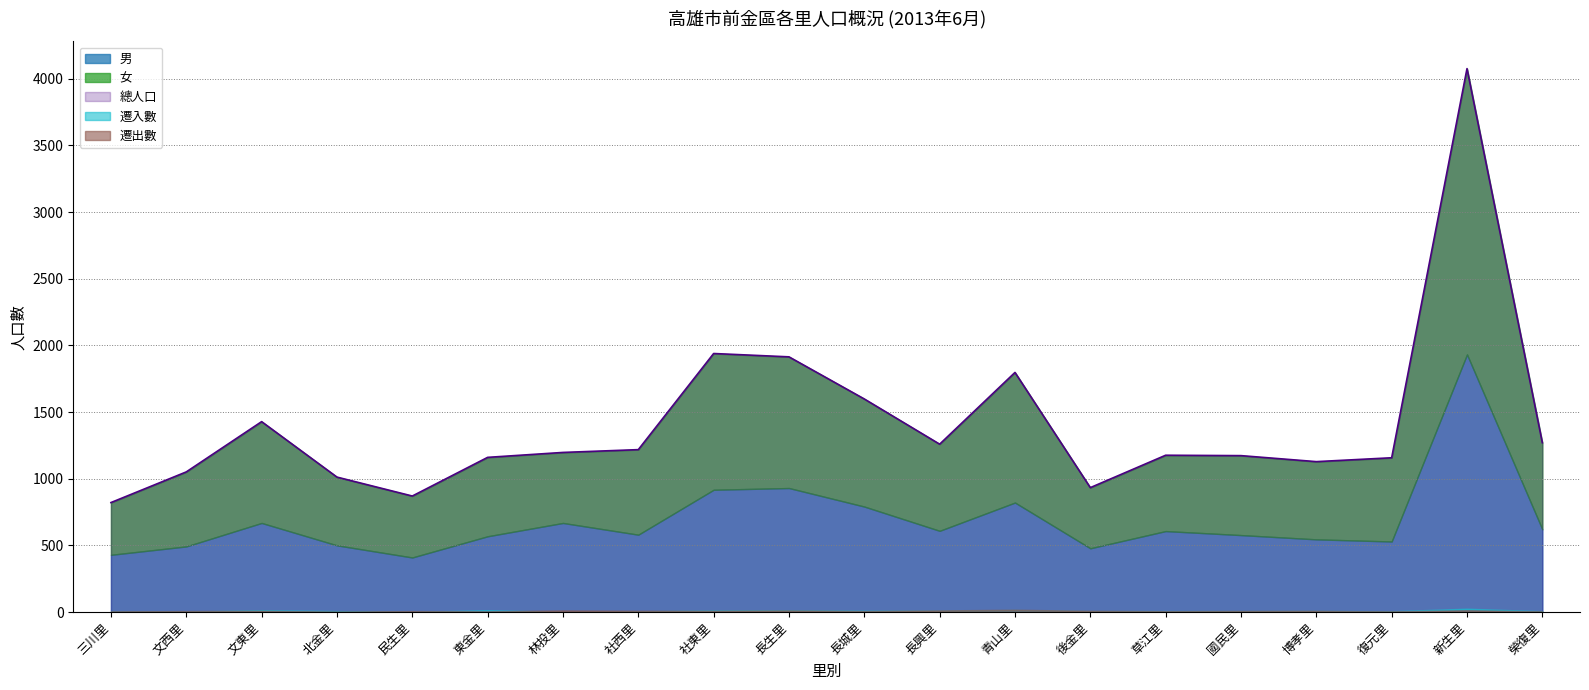

True or false: 總人口 and 遷出數 cross at least once.

False